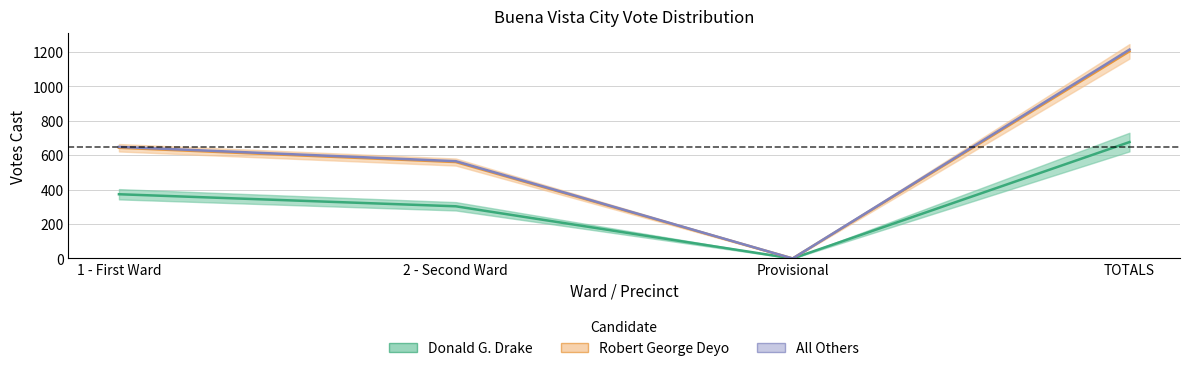

At which category does the chart reach its minimum across all series?

Provisional